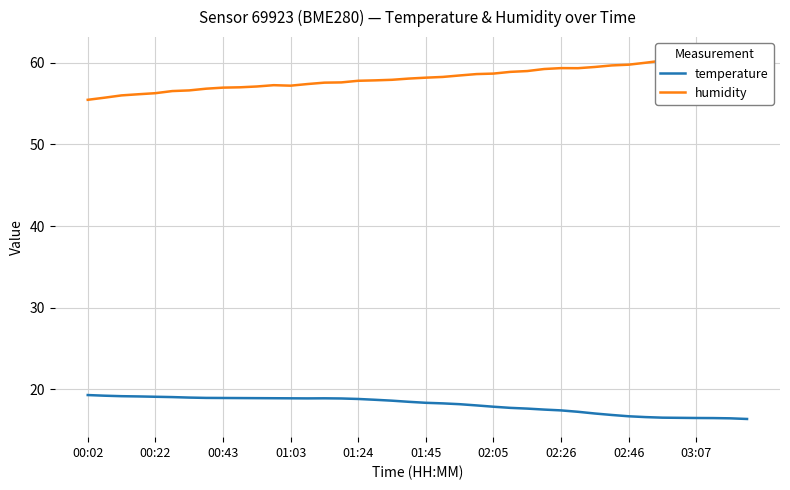

What position from the right is 19?

21